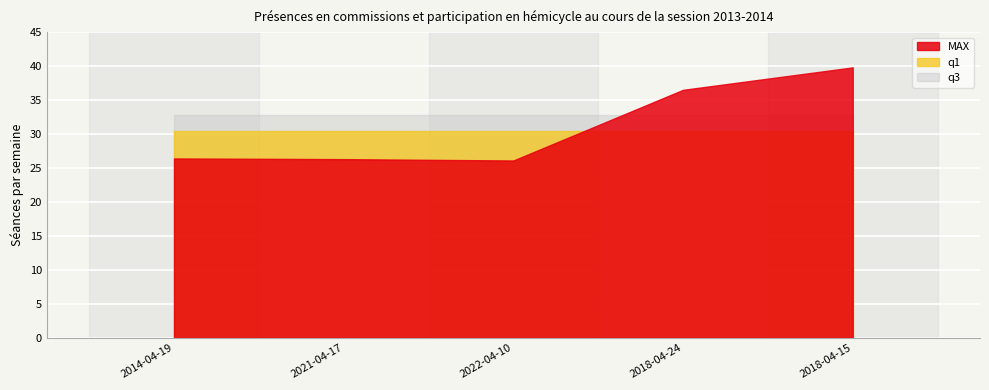

List the series in order of their overall mean, highest first.

q3, MAX, q1